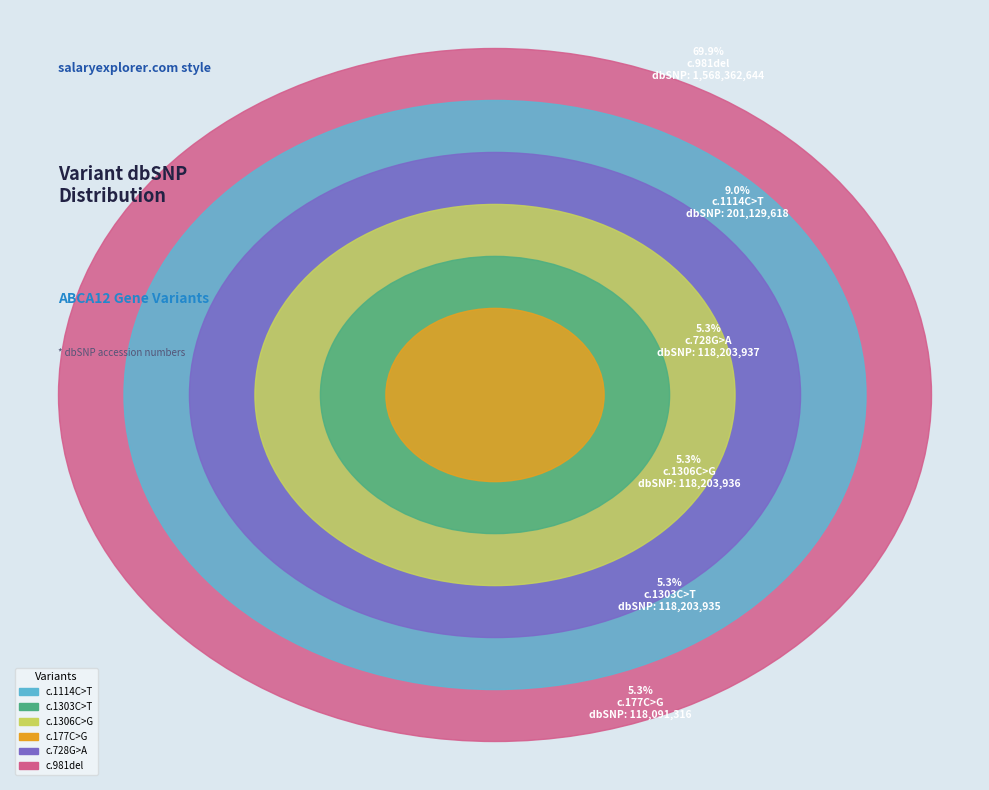

Which has a higher value, c.177C>G or c.1303C>T?

c.1303C>T